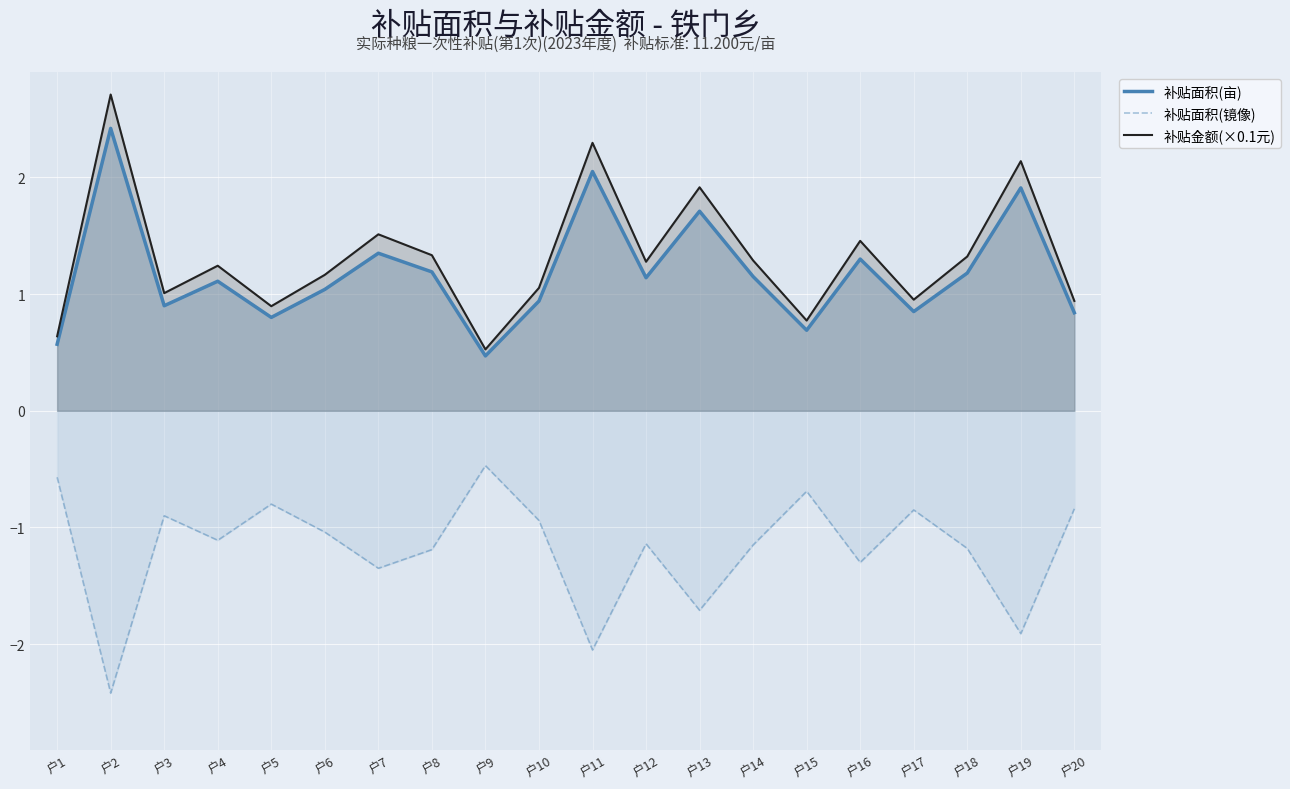

What is the sum of the 补贴面积(亩) values at 户12 and 户4?

2.2